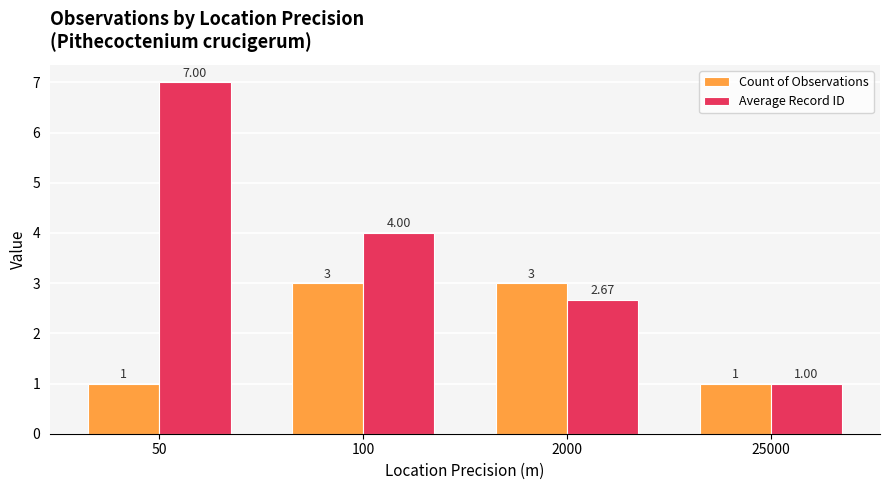

What is the value of the Average Record ID bar at the 1st from the left?

7.0